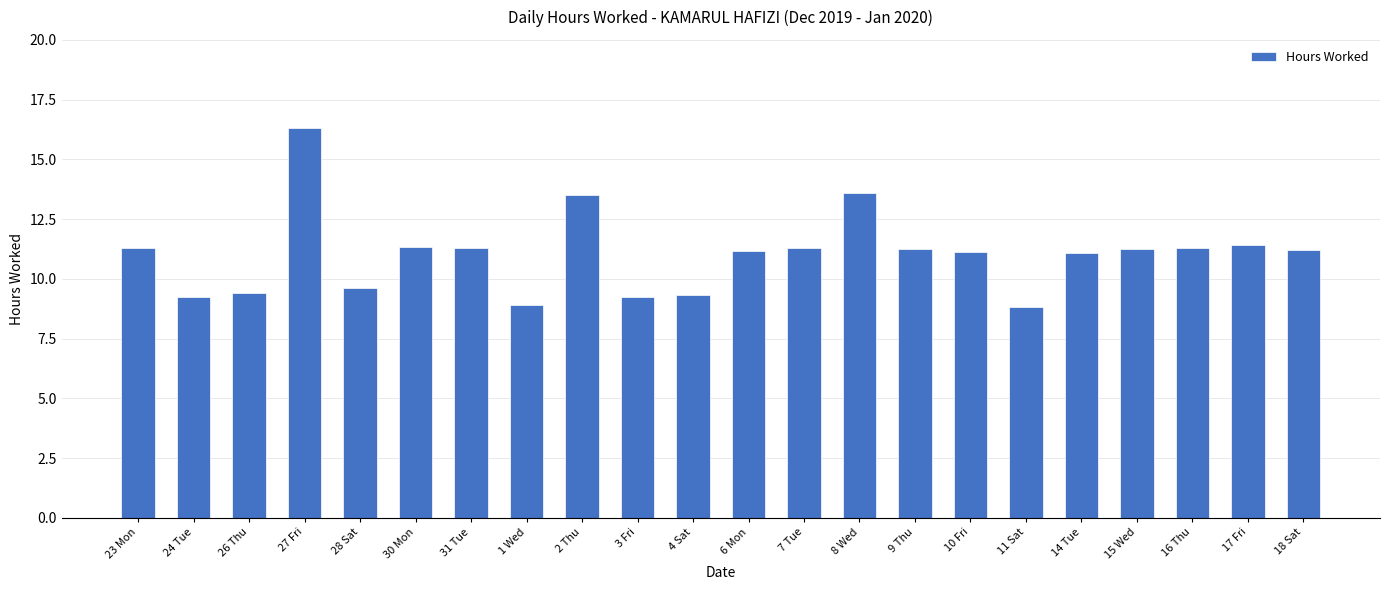

True or false: the data shows 8.8 at 11 Sat.

True